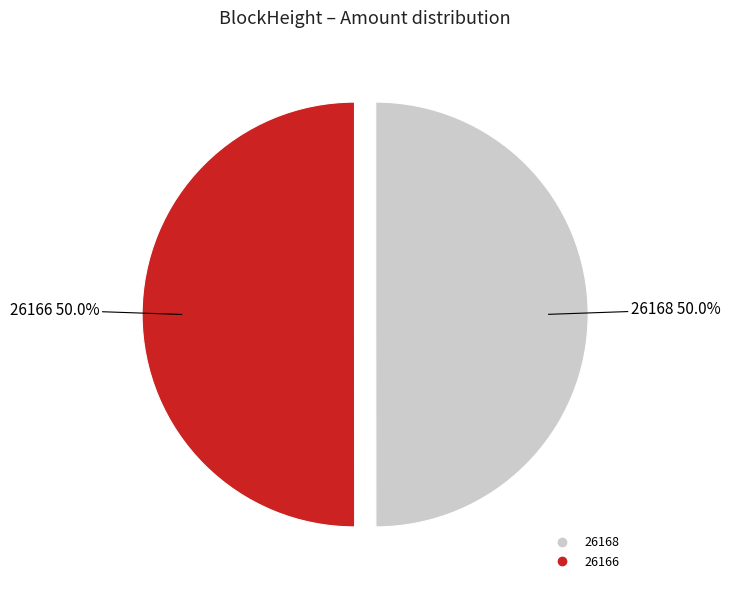

What is the ratio of the value at 26166 to the value at 26168?

1.0